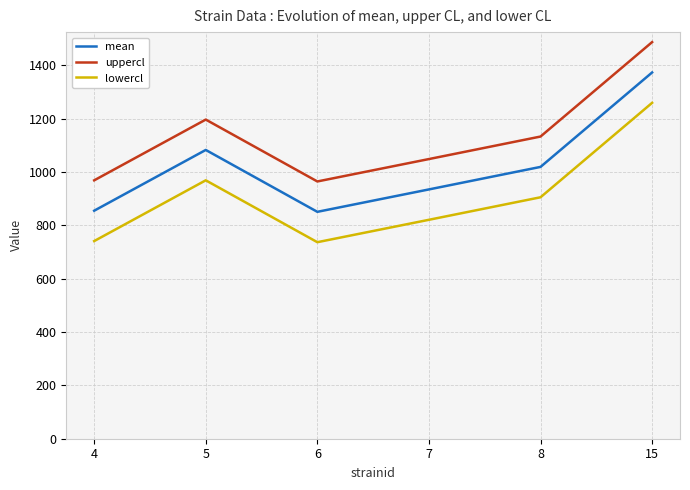

How many distinct data groups are displayed?

3